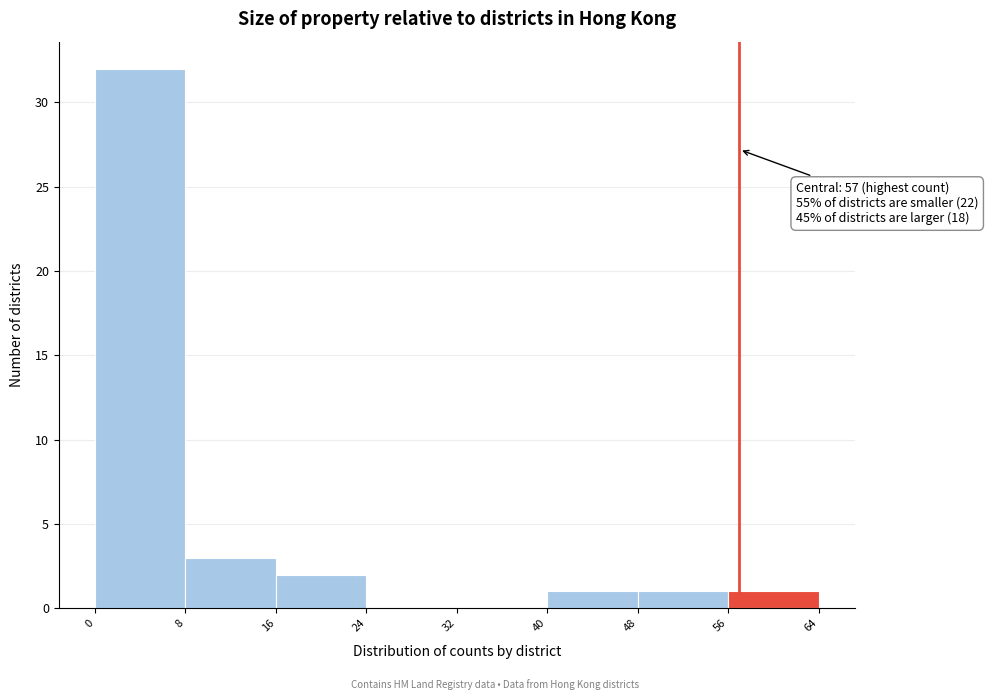

Which range on the x-axis has the tallest bar?

0 to 8